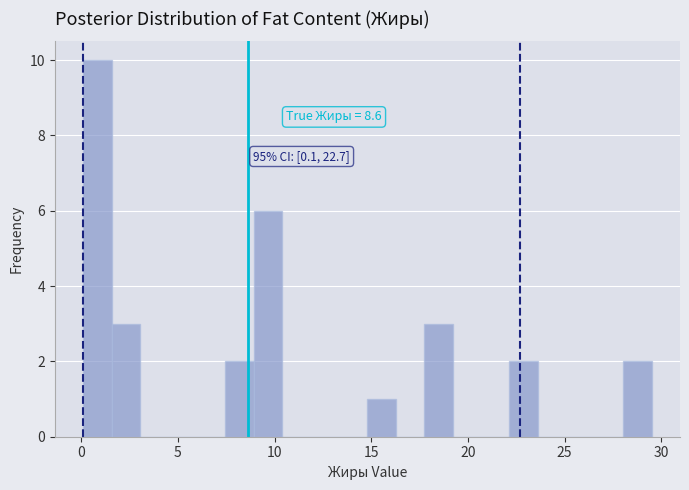

Read against the x-axis, roughly where is the centre of the tallest bar?

1.0